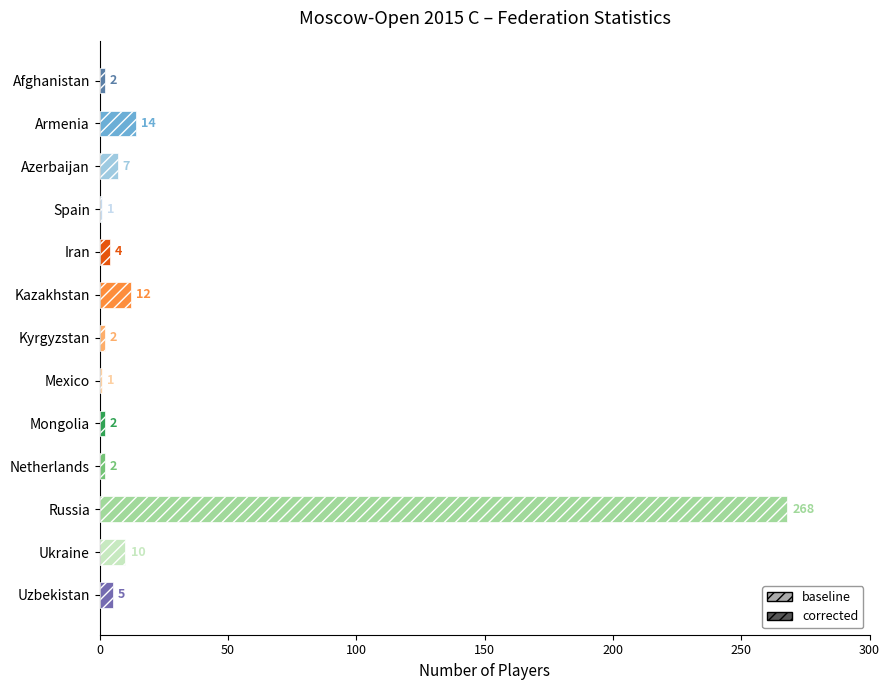

What is the difference between the maximum and minimum values?

267